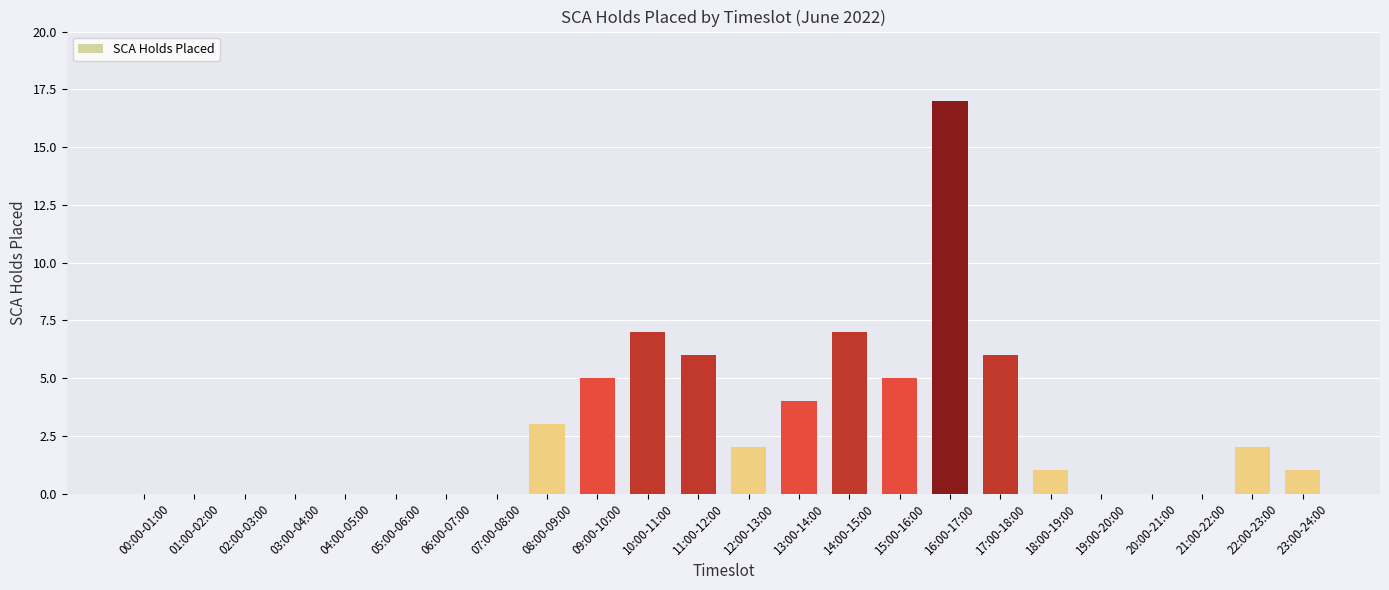

Reading left to right, transcribe all the data shown in this chart.

0	0	0	0	0	0	0	0	3	5	7	6	2	4	7	5	17	6	1	0	0	0	2	1